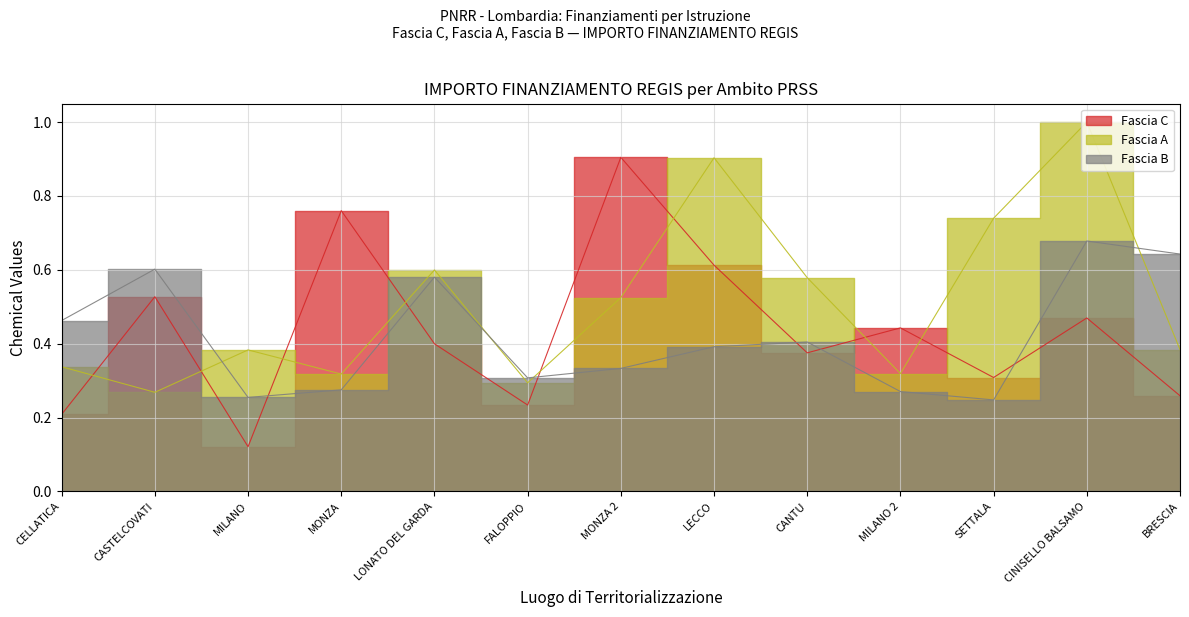

What is the total value across all series at MONZA 2?

1.8